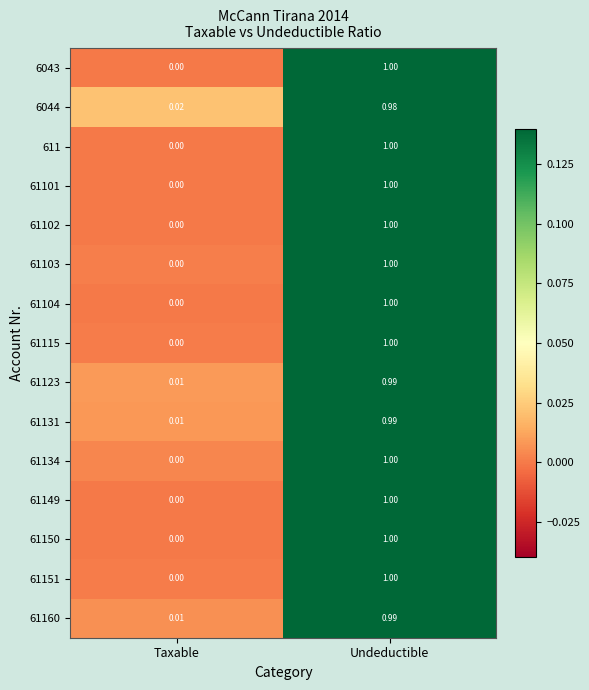

At which label does 61103 reach its minimum?

Taxable